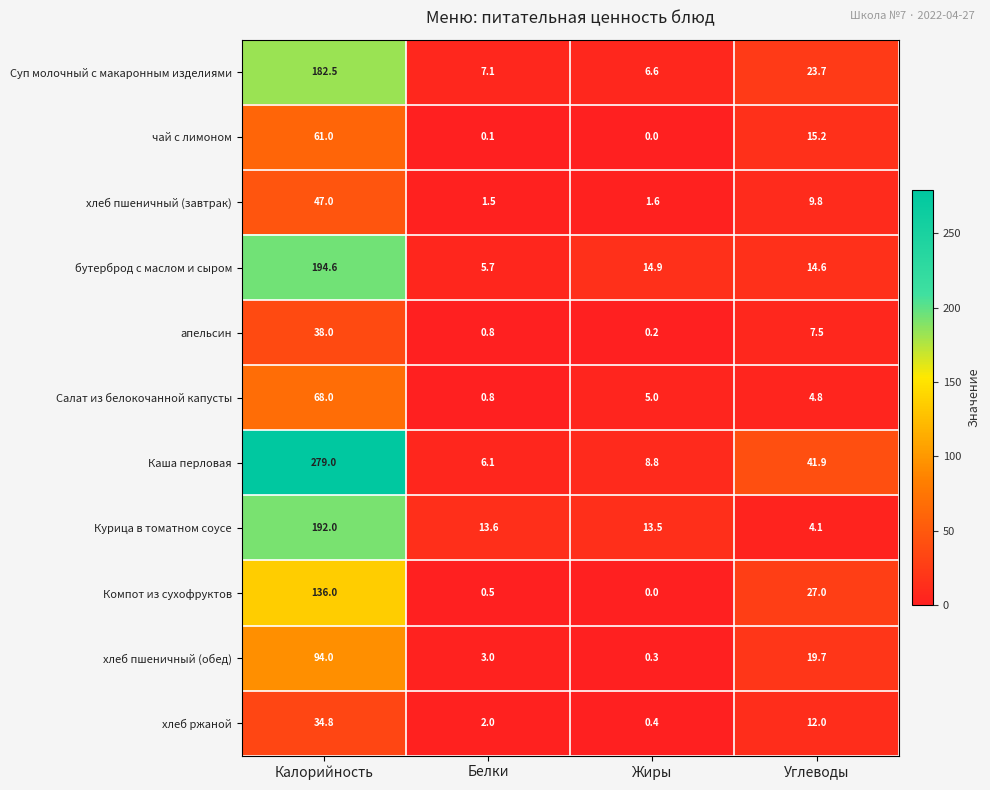

How many values in the бутерброд с маслом и сыром series exceed 14?

3